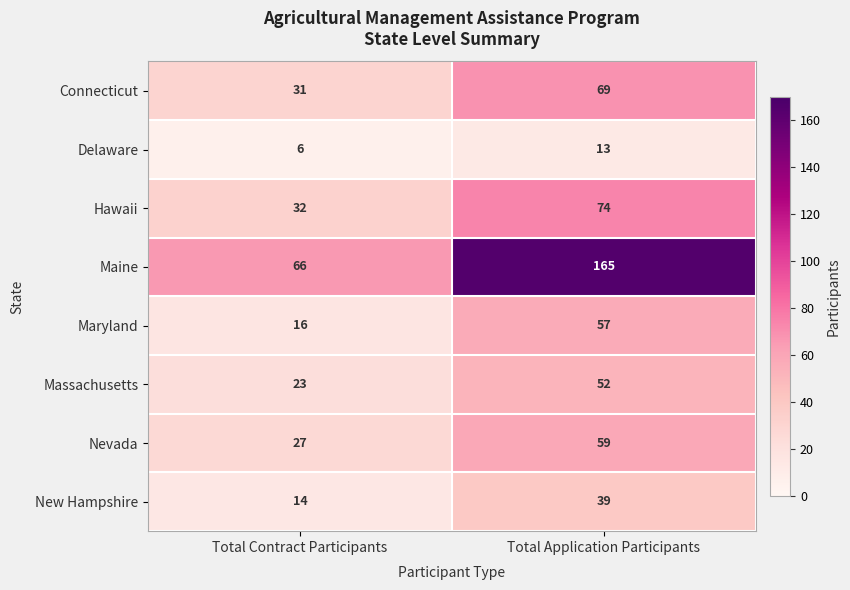

What is the total value across all series at Total Contract Participants?

215